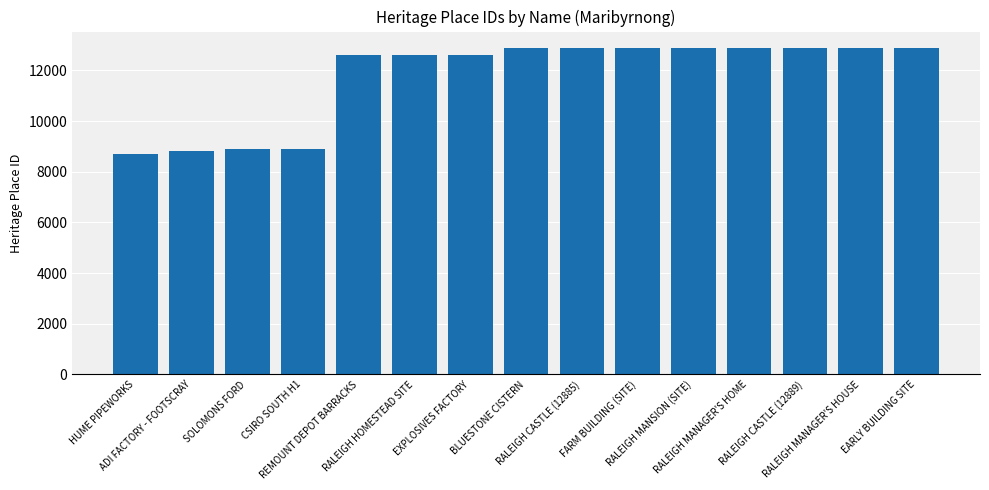

True or false: the data shows 12885 at RALEIGH CASTLE (12885).

True